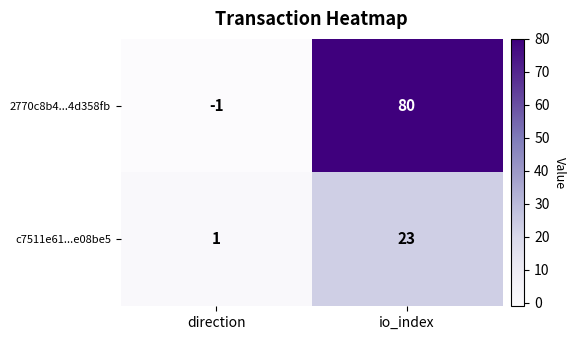

What is the difference between the highest and lowest values at direction?

2